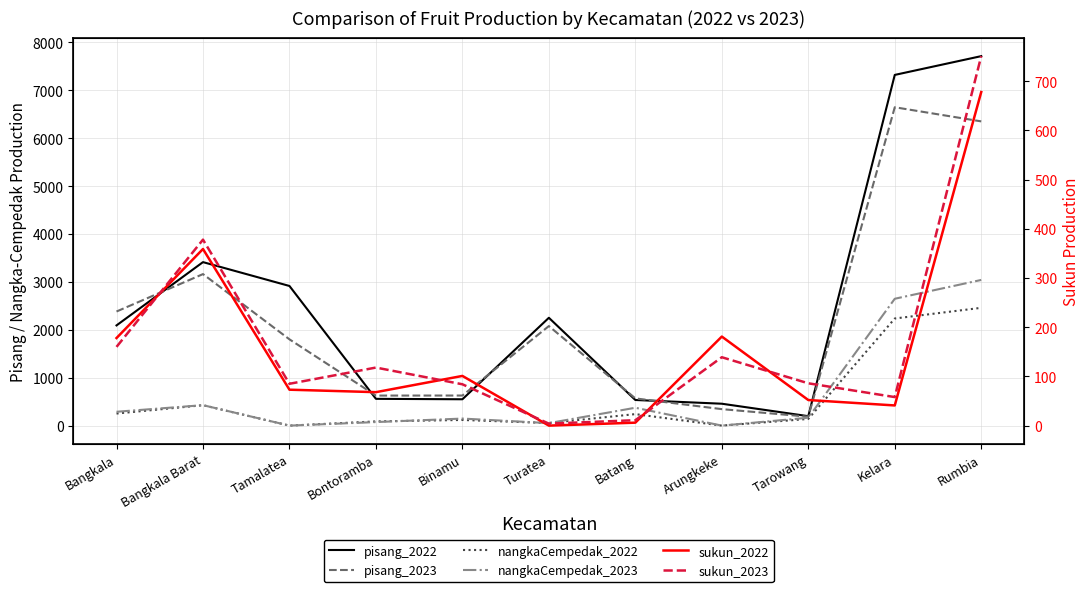

True or false: pisang_2022 and nangkaCempedak_2022 cross at least once.

False